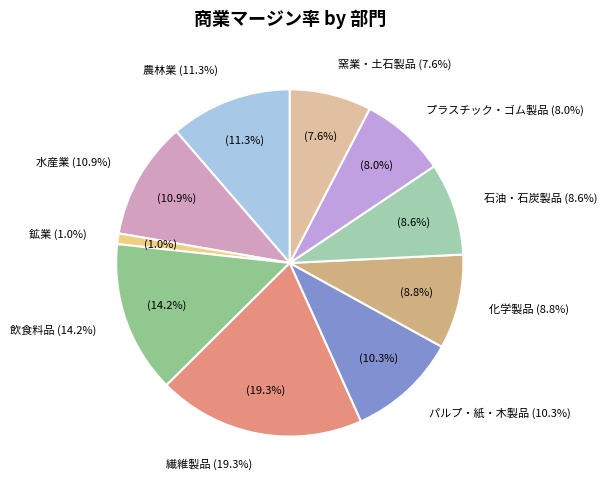

Rank the categories by value from lowest to highest.

鉱業, 窯業・土石製品, プラスチック・ゴム製品, 石油・石炭製品, 化学製品, パルプ・紙・木製品, 水産業, 農林業, 飲食料品, 繊維製品